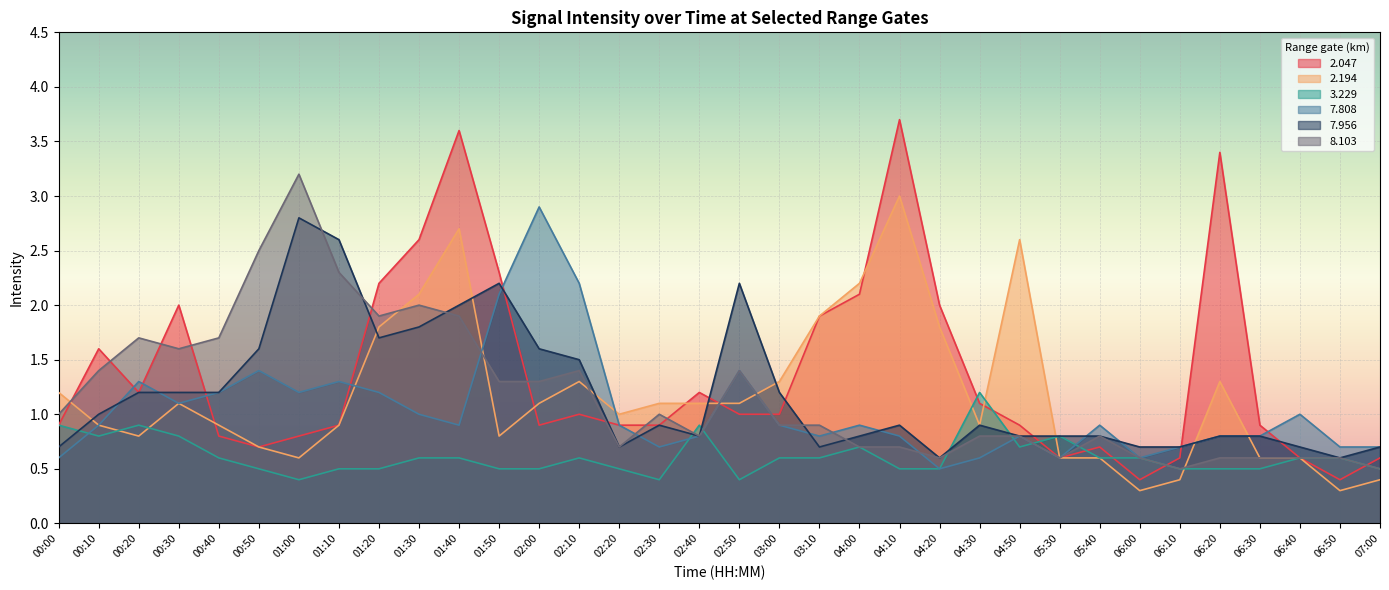

What is the label of the 2nd point from the left?

00:10